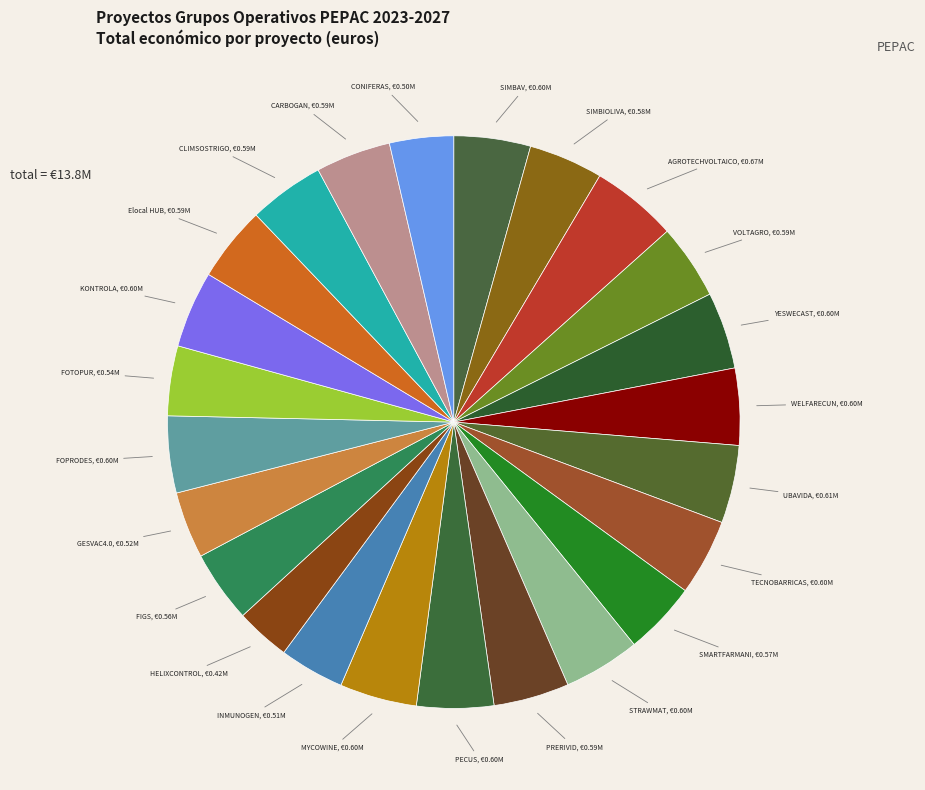

Which slice is the smallest?

HELIXCONTROL